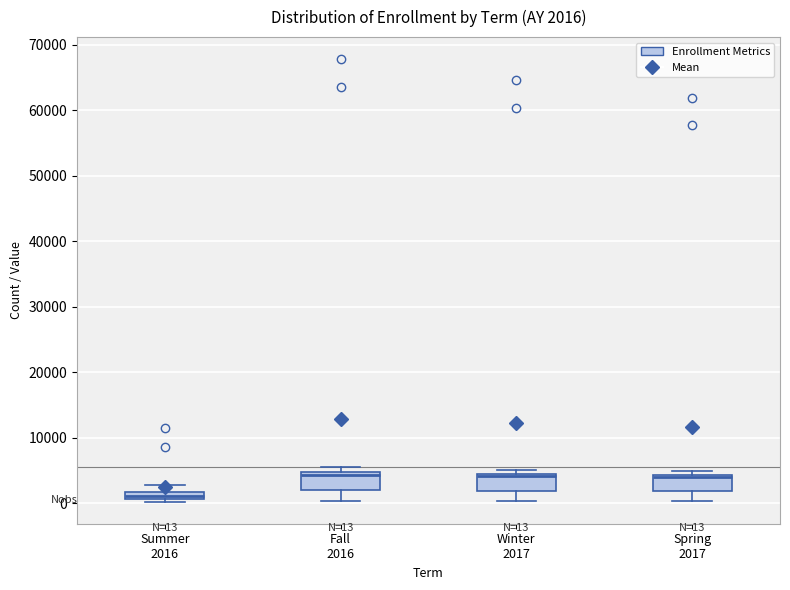

Which box's median line is the lowest?

Summer 2016